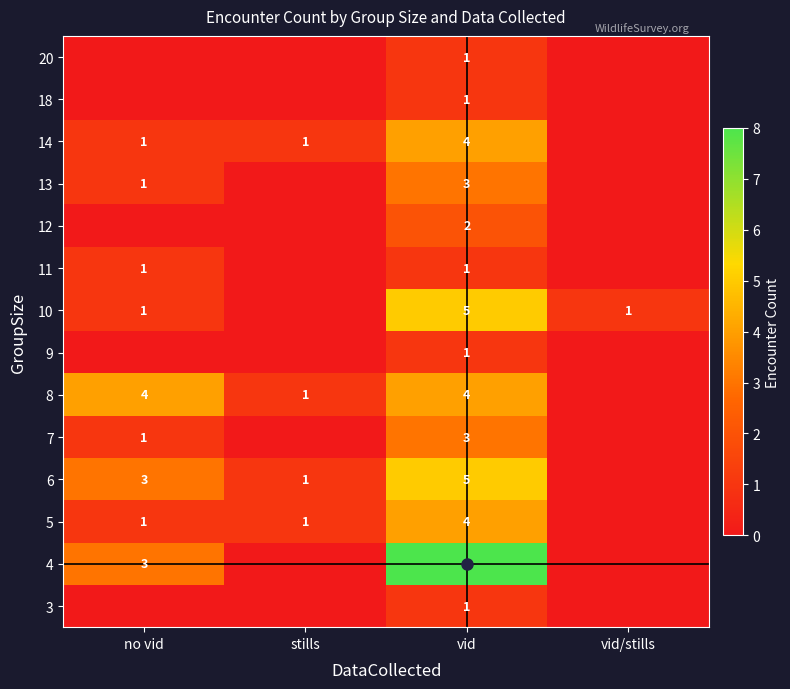

What is the total value across all series at vid?

43